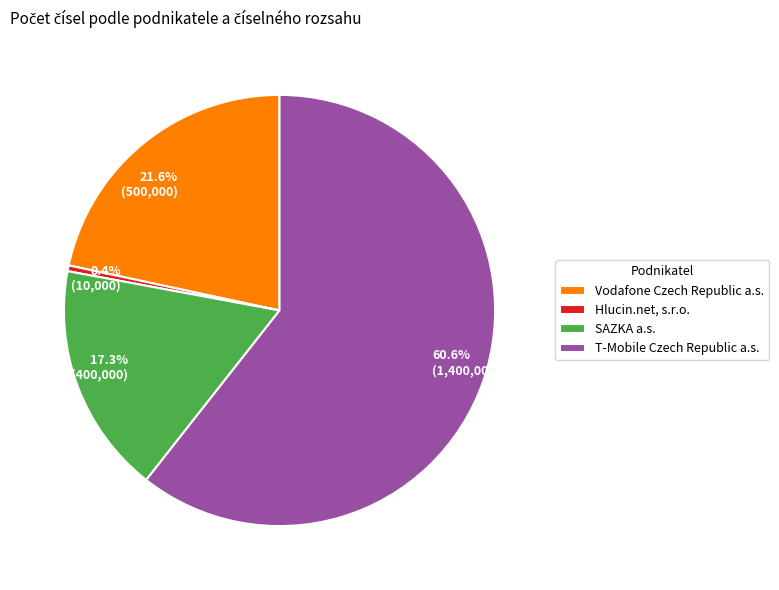

What portion of the pie excludes Hlucin.net, s.r.o.?

99.6%